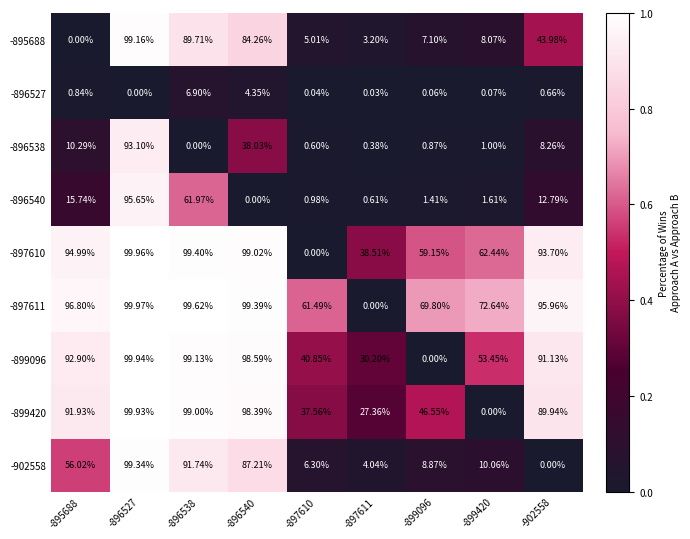

Rank the series by their maximum value, from lowest to highest.

-896527, -896538, -896540, -895688, -902558, -899420, -899096, -897610, -897611